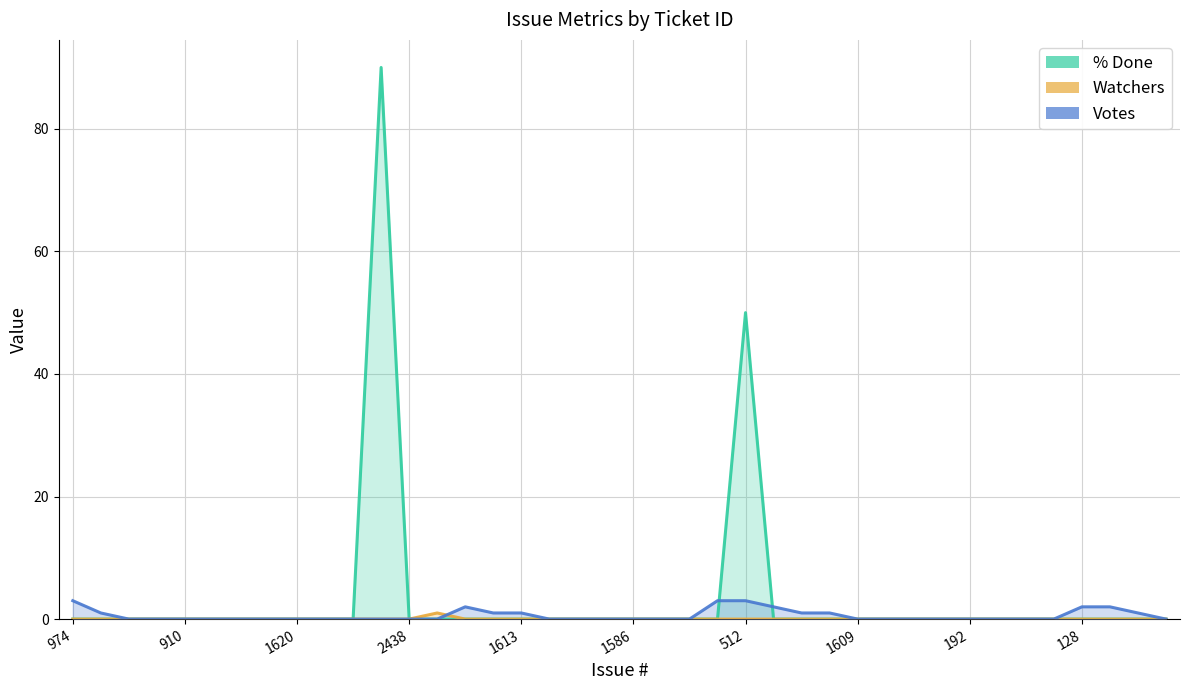

Rank the series by their average value, from lowest to highest.

Watchers, Votes, % Done